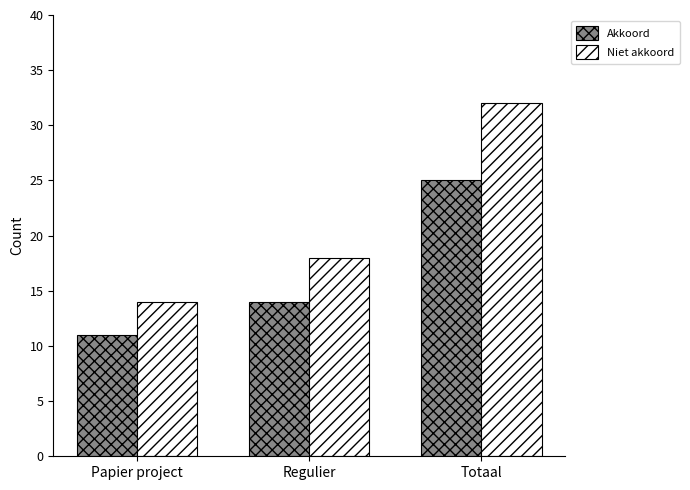

How many values in the Niet akkoord series are below 18?

1